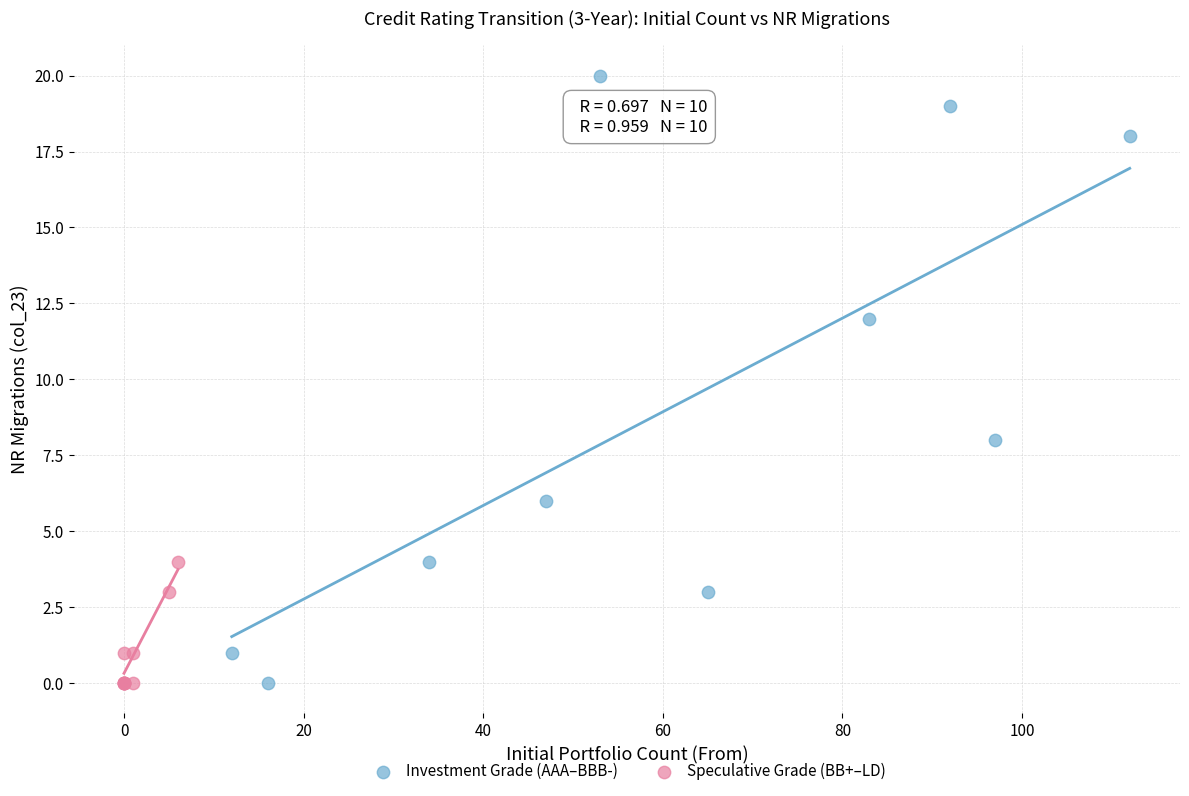

Which series reaches the maximum Y coordinate?

Investment Grade (AAA–BBB-)